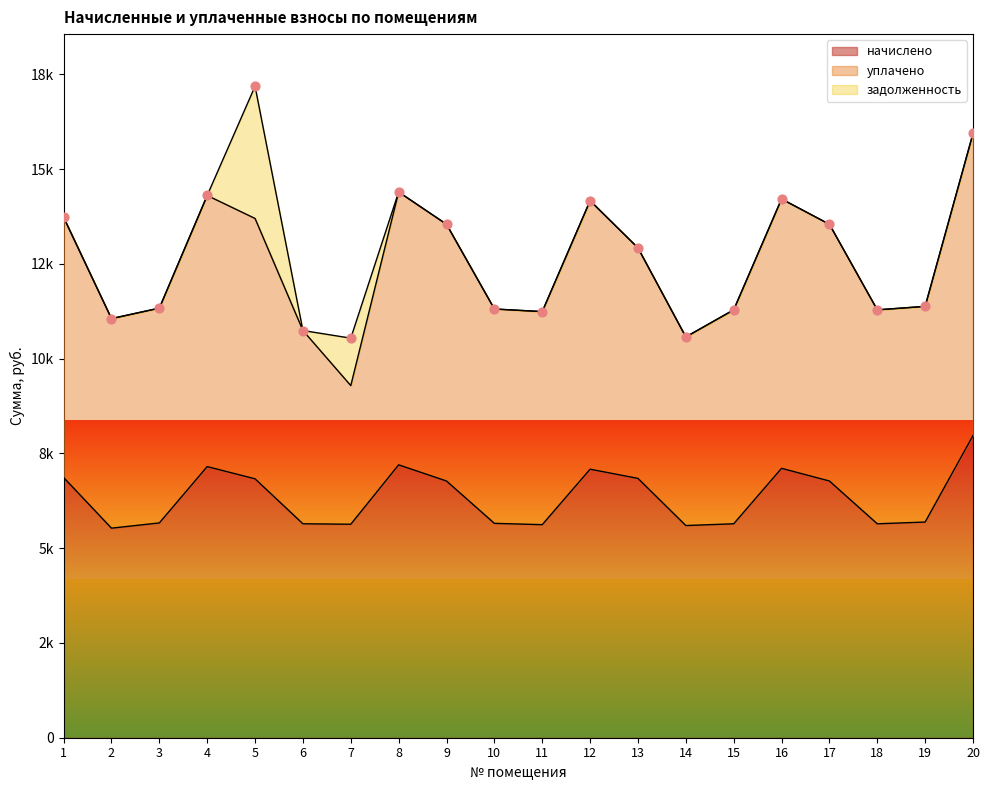

At which category is the sum across all series the highest?

5